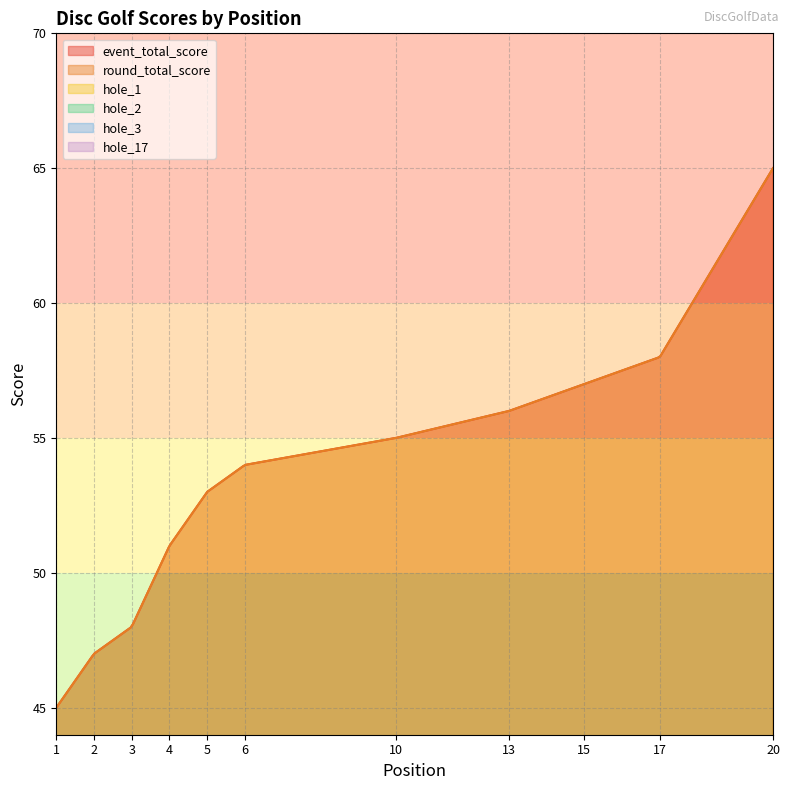

Reading right to left, what are all the values shown in this chart?

event_total_score: 20=65	17=58	17=58	17=58	15=57	15=57	13=56	13=56	10=55	10=55	10=55	6=54	6=54	6=54	6=54	5=53	4=51	3=48	2=47	1=45
round_total_score: 20=65	17=58	17=58	17=58	15=57	15=57	13=56	13=56	10=55	10=55	10=55	6=54	6=54	6=54	6=54	5=53	4=51	3=48	2=47	1=45
hole_1: 20=3	17=3	17=3	17=4	15=3	15=3	13=3	13=3	10=3	10=3	10=2	6=5	6=3	6=3	6=4	5=3	4=3	3=2	2=2	1=2
hole_2: 20=4	17=7	17=4	17=4	15=5	15=5	13=5	13=5	10=4	10=4	10=5	6=4	6=4	6=4	6=3	5=5	4=5	3=3	2=3	1=4
hole_3: 20=5	17=4	17=3	17=3	15=4	15=3	13=3	13=3	10=2	10=2	10=2	6=5	6=3	6=3	6=3	5=2	4=3	3=2	2=3	1=2
hole_17: 20=5	17=3	17=3	17=4	15=3	15=5	13=2	13=3	10=4	10=1	10=4	6=3	6=3	6=4	6=3	5=2	4=3	3=3	2=3	1=3